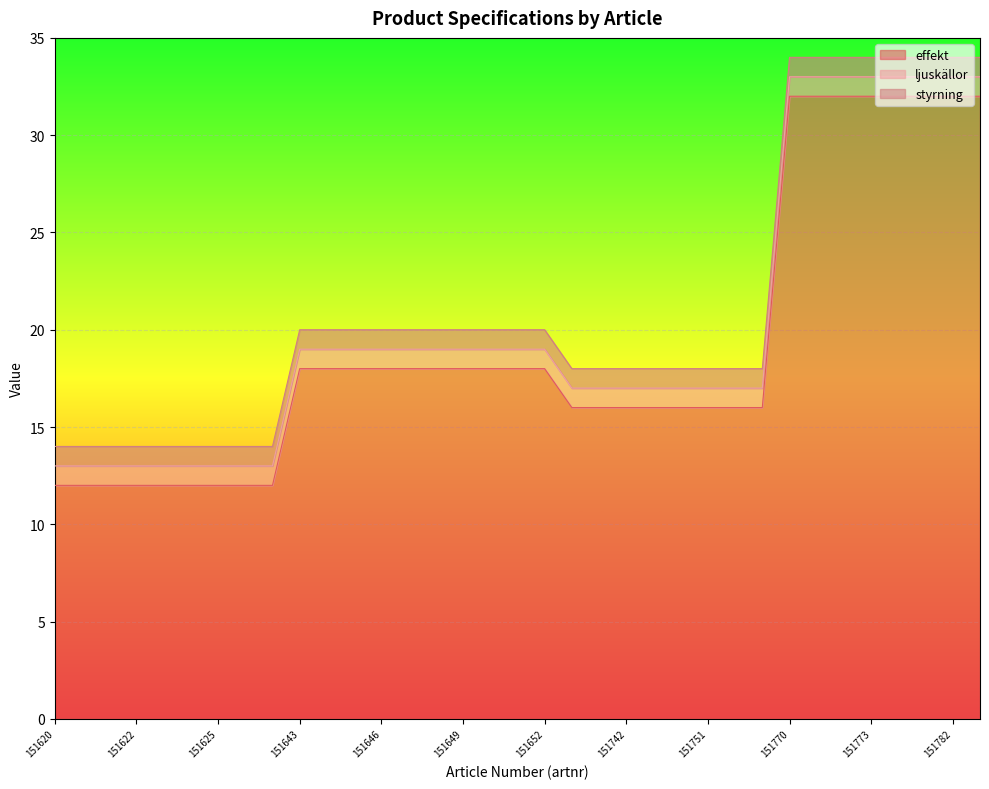

Count the number of data series in this chart.

3